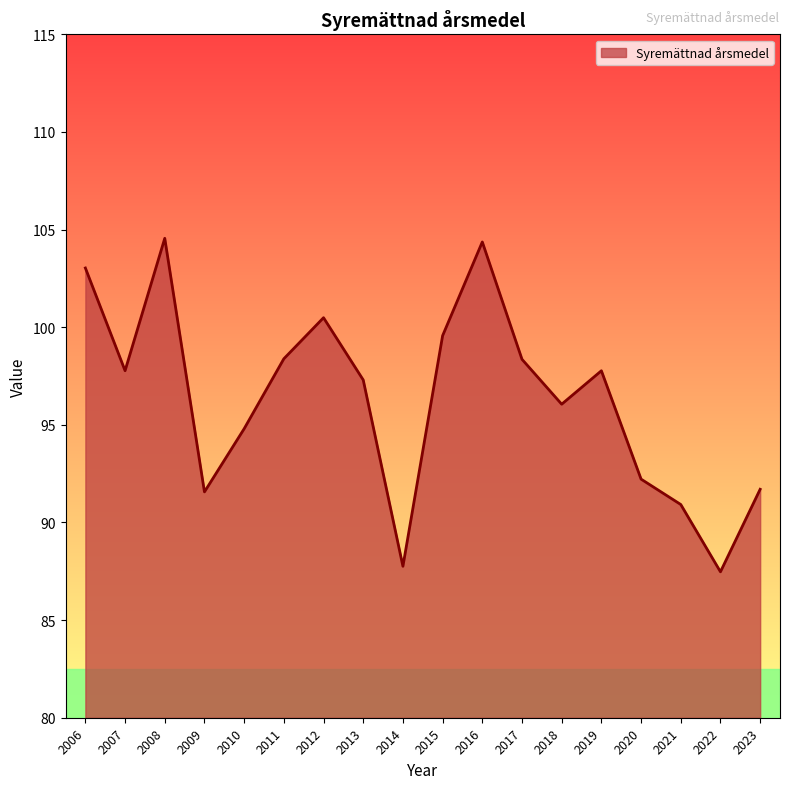

What is the maximum value shown in the chart?

104.6